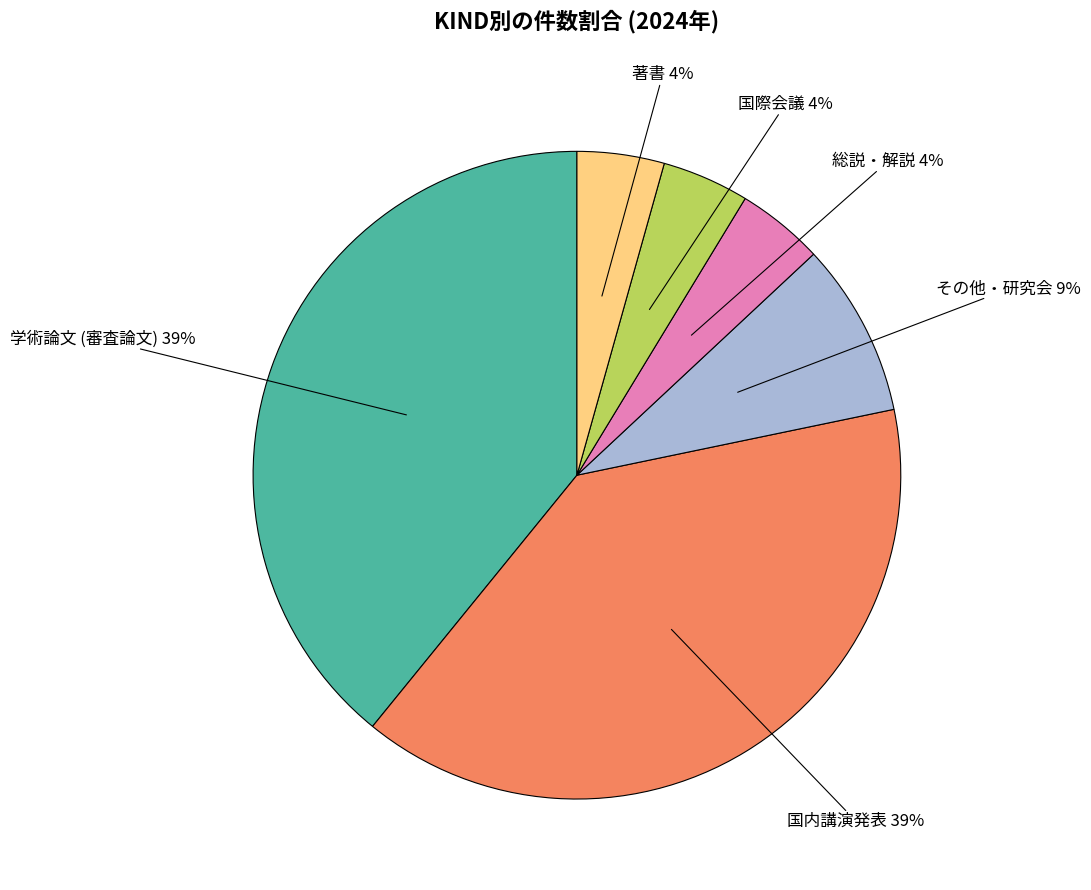

To the nearest percent, what is the difference between the largest and smallest slice percentages?

35%